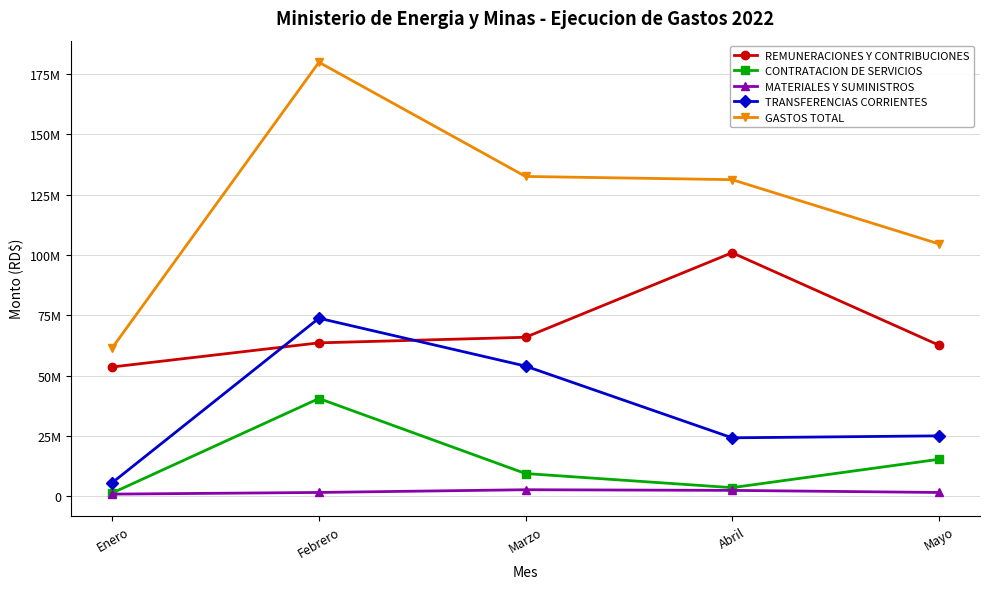

What is the value of the GASTOS TOTAL point at the 1st from the left?

61559469.1